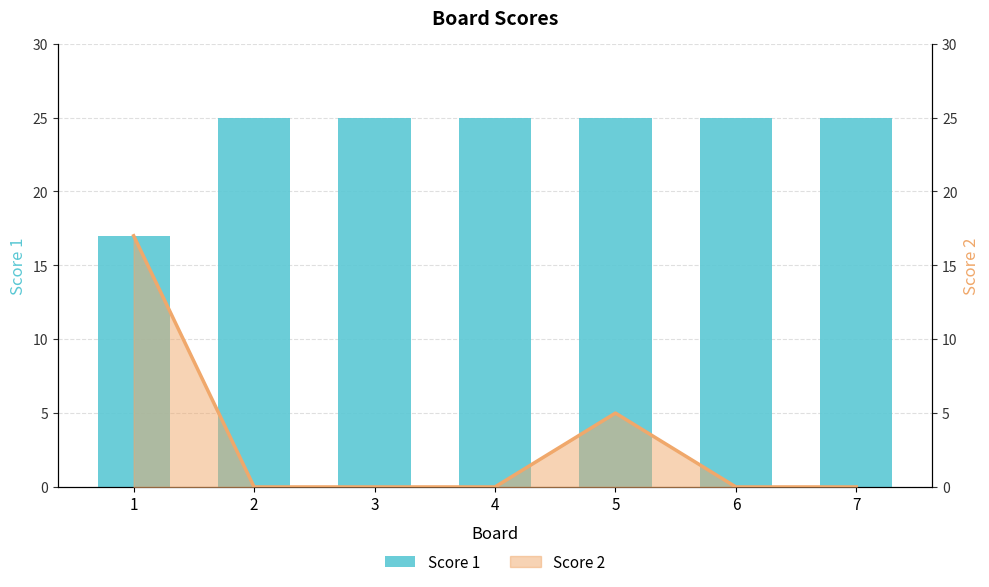

Which has a higher value, 5 or 4?

5